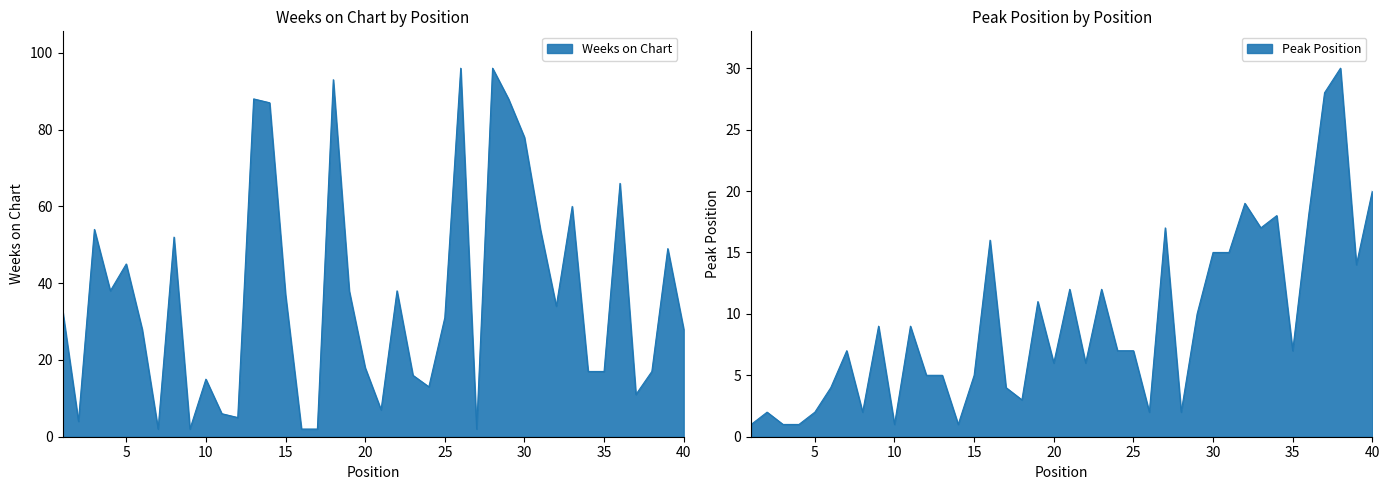

How many times do Peak Position and Weeks on Chart cross each other?

15